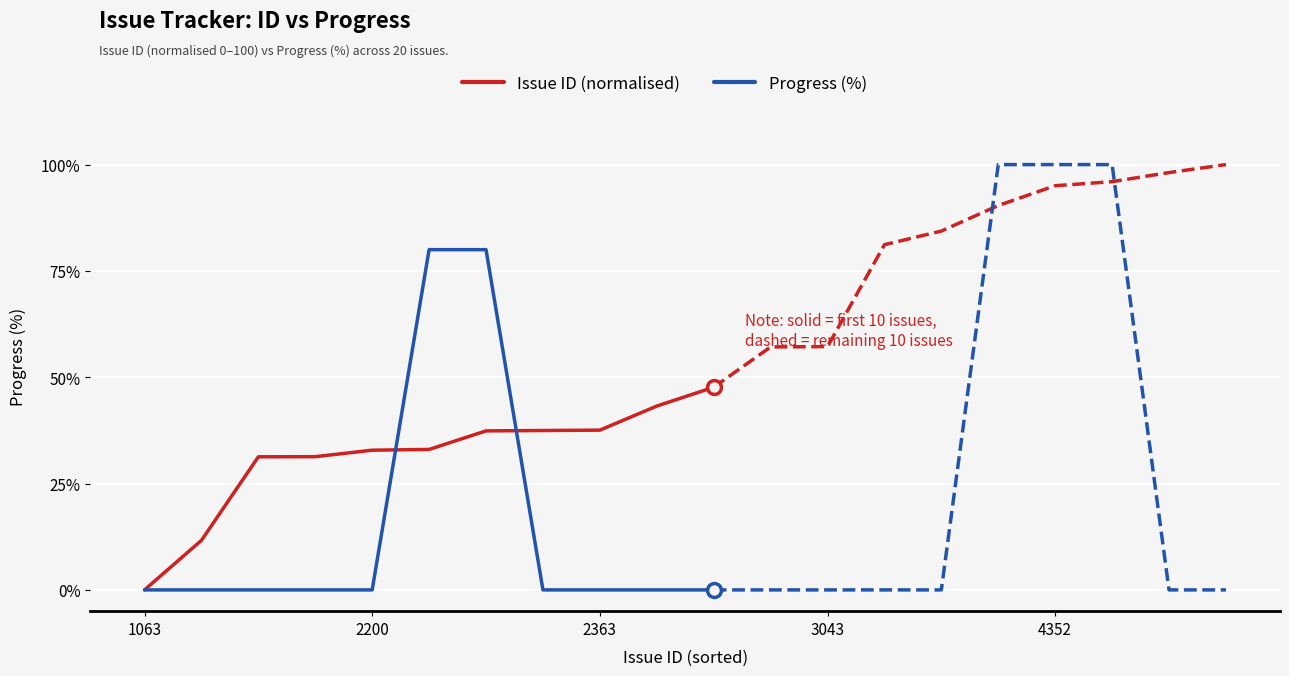

The value of Issue ID (normalised) at 9 is 43.2. True or false?

True